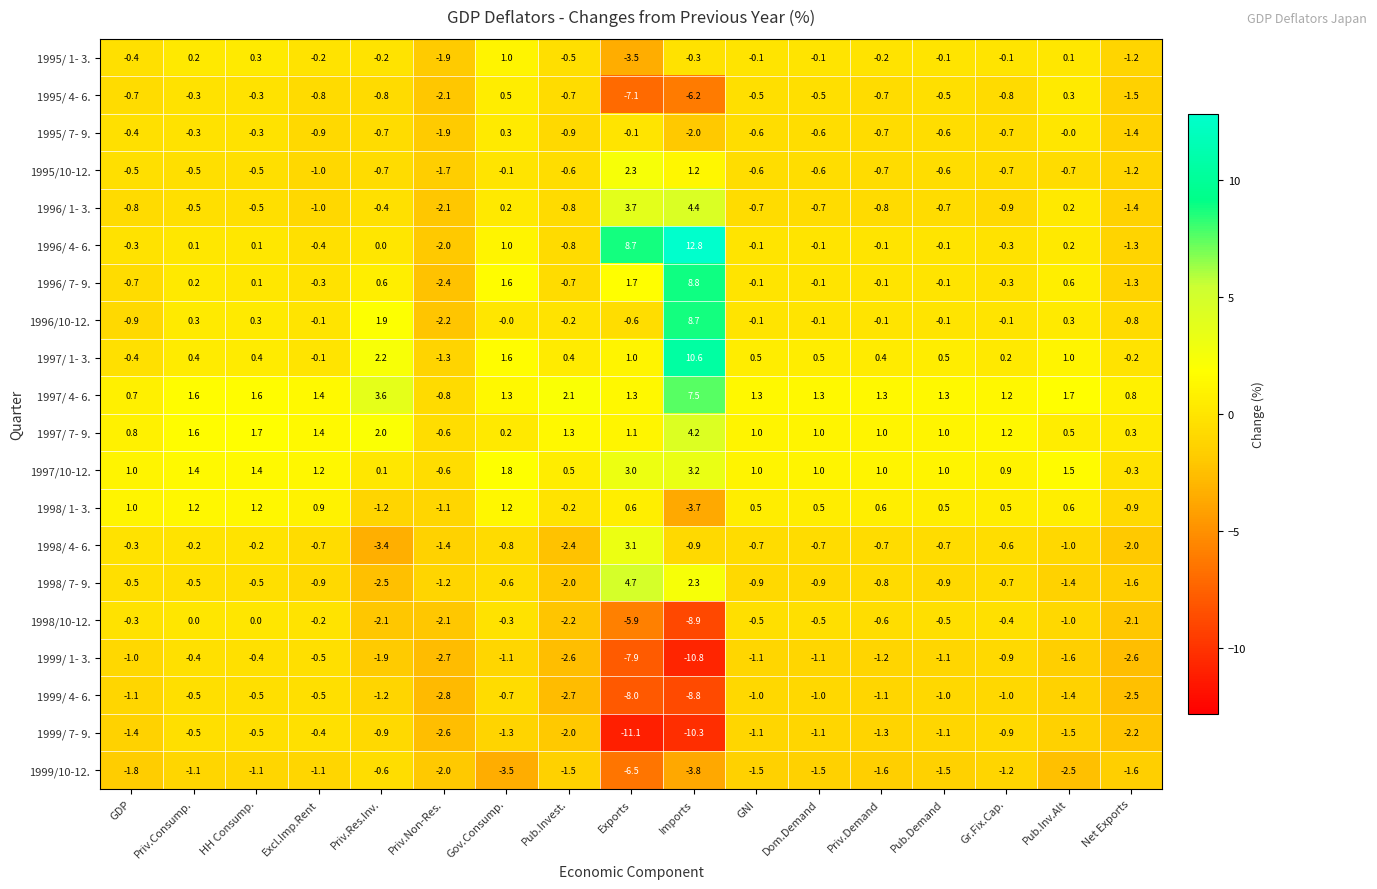

What is the average value of the 1998/ 4- 6. series?

-0.8